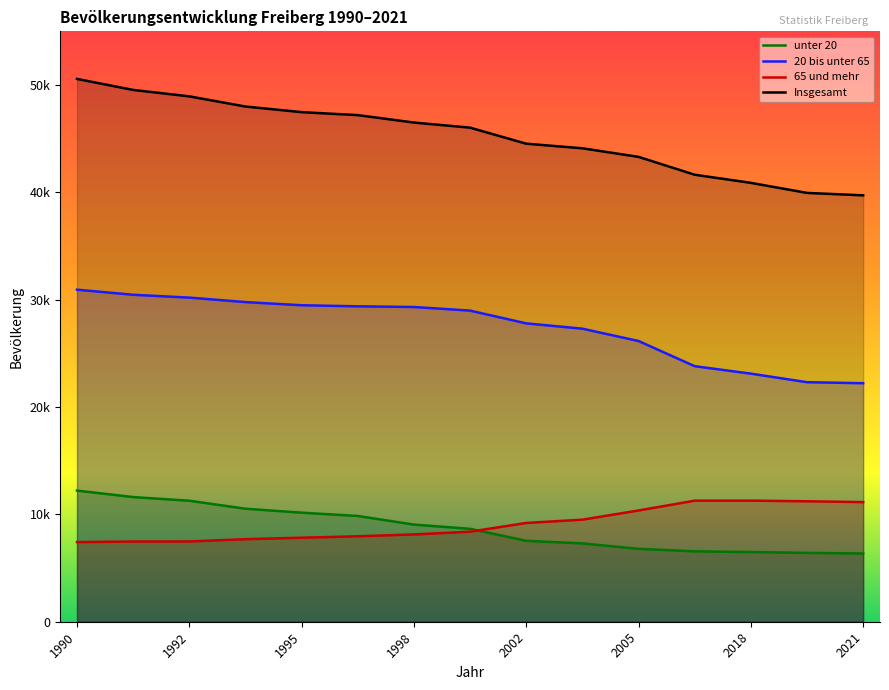

At which category does 65 und mehr reach its first local peak?

2018